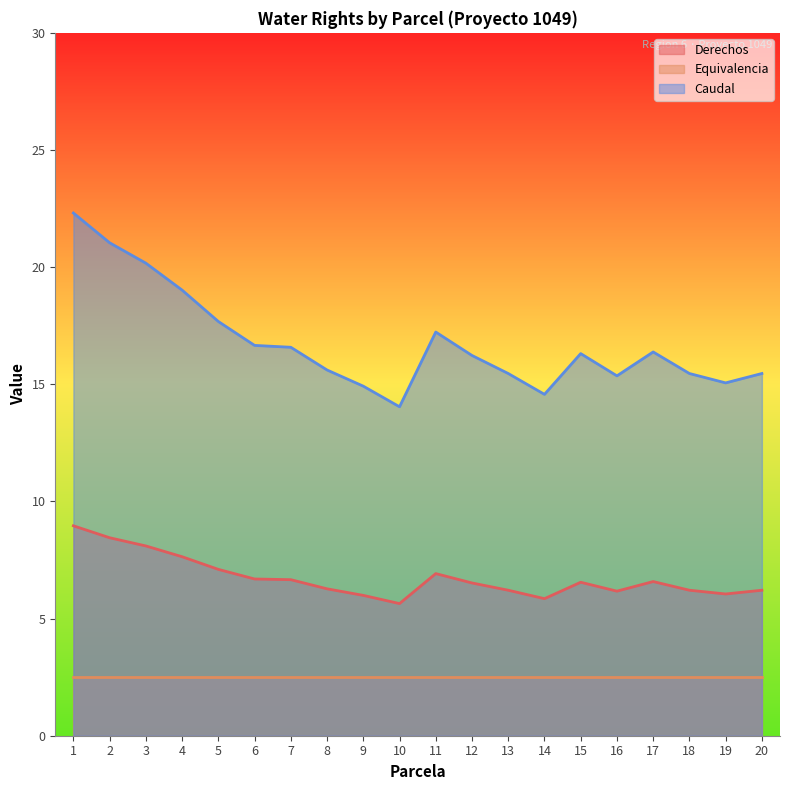

True or false: Caudal and Derechos intersect in this chart.

False